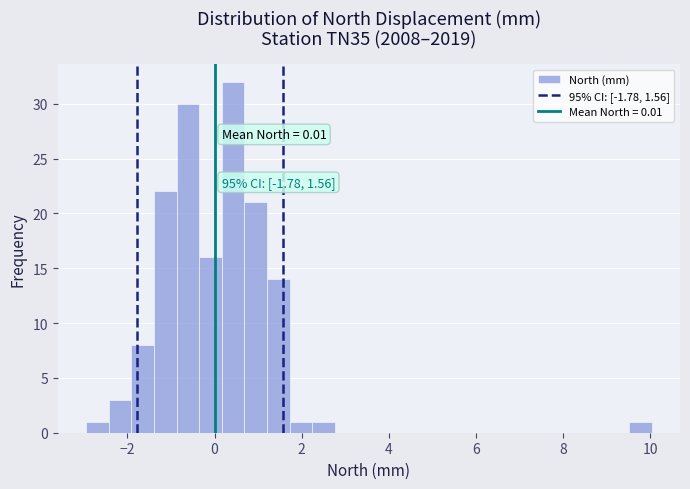

Around what value on the x-axis is the tallest bar? Give the approximate position of its centre, as read against the axis.

0.4